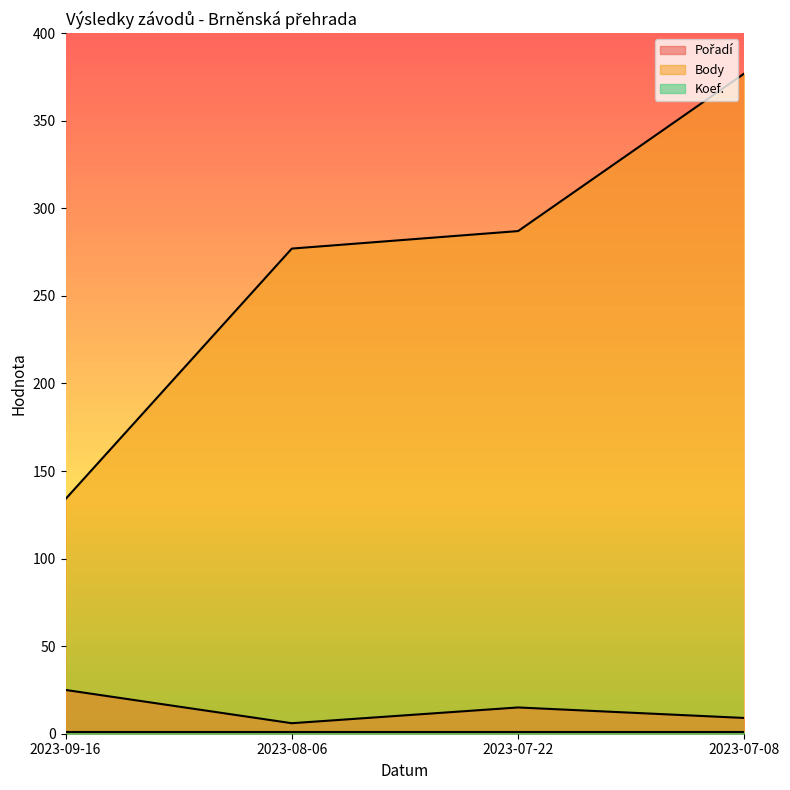

At how many categories does at least one series exceed 148?

3